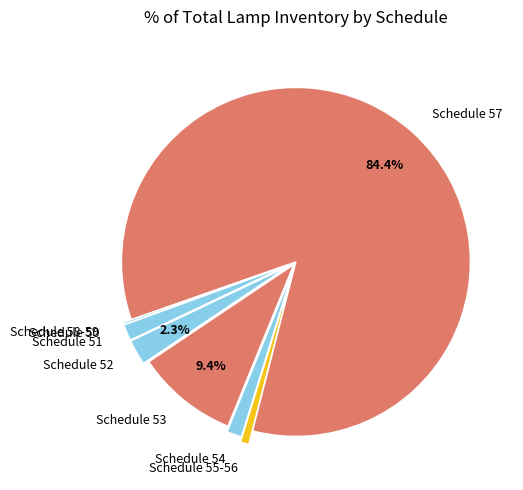

Which category has the biggest portion of the pie?

Schedule 57